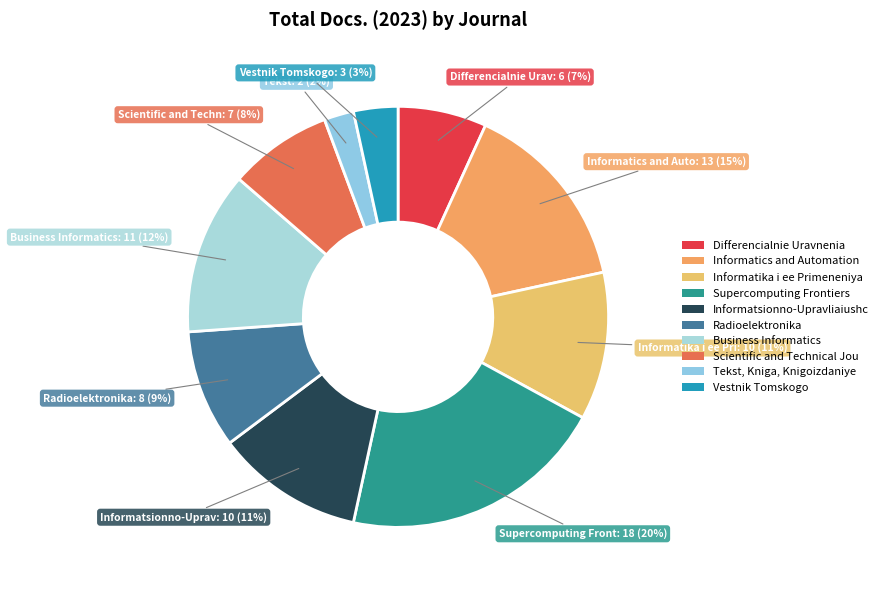

Which category has the biggest portion of the pie?

Supercomputing Frontiers